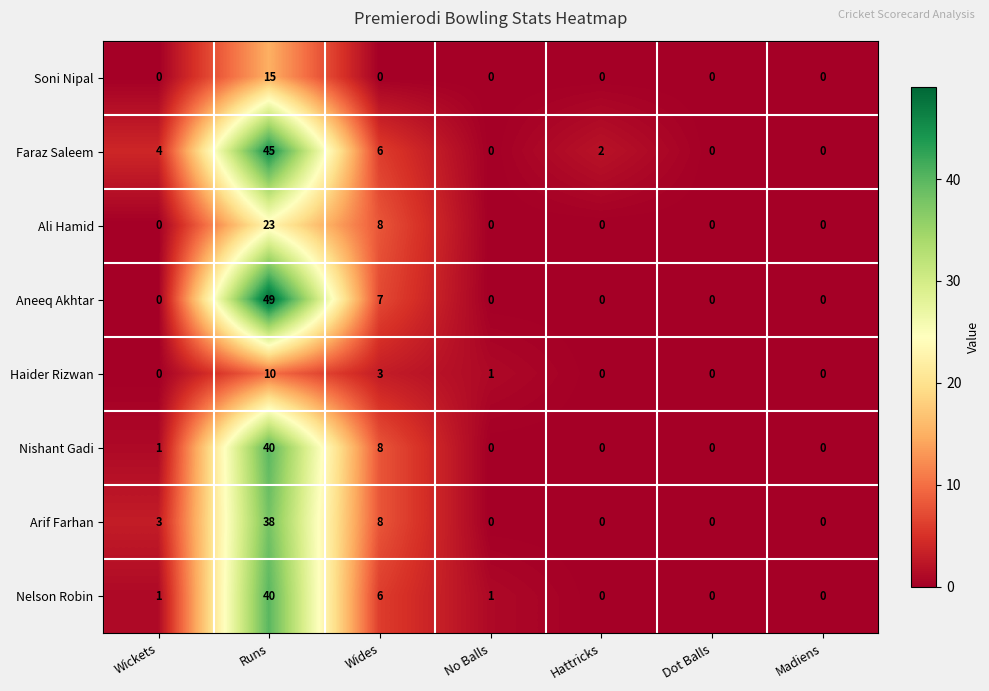

Which series has the largest range (max minus min)?

Aneeq Akhtar